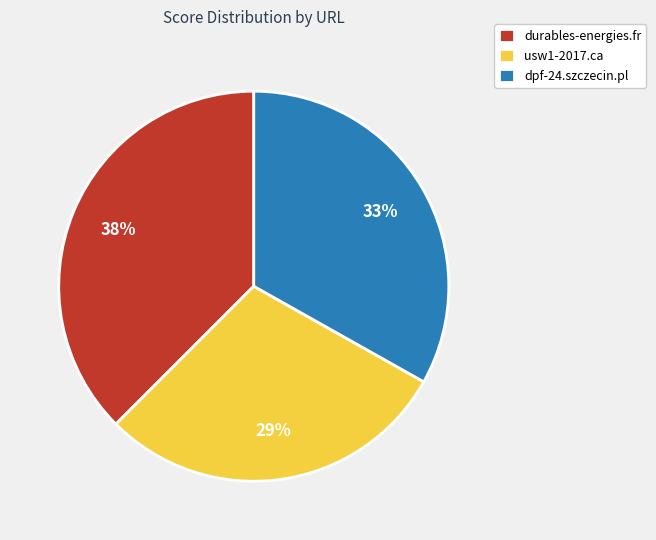

To the nearest percent, what is the combined percentage of usw1-2017.ca and durables-energies.fr?

67%